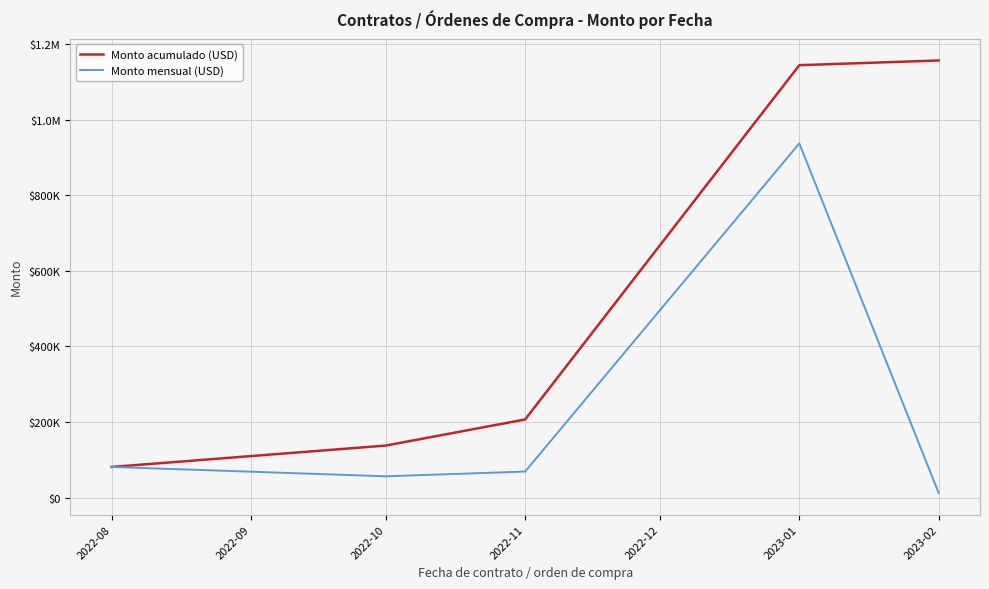

Is this an area chart (filled region under the line)?

No